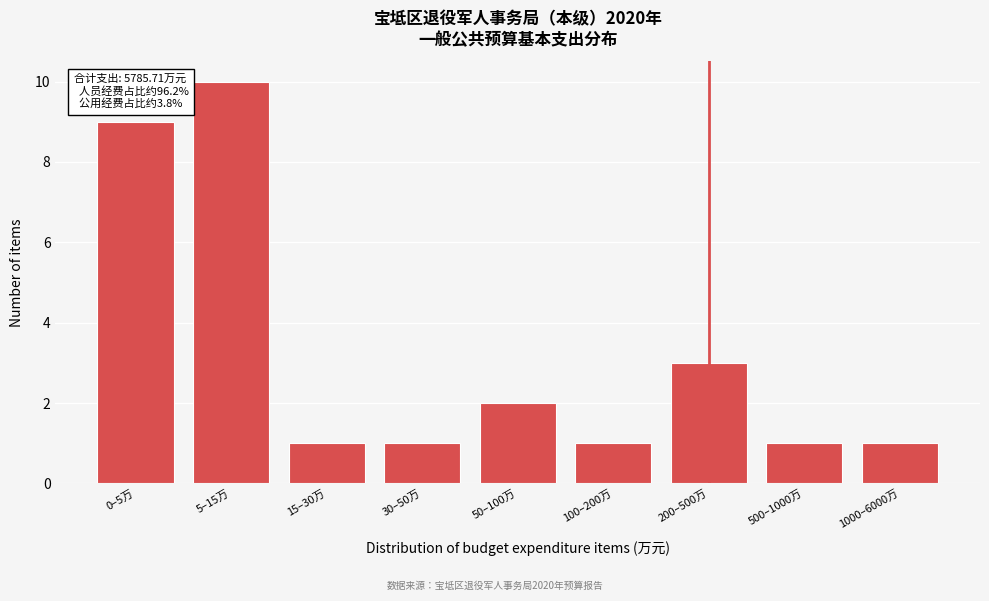

Reading left to right, what are all the values shown in this chart?

0–5万=9	5–15万=10	15–30万=1	30–50万=1	50–100万=2	100–200万=1	200–500万=3	500–1000万=1	1000–6000万=1